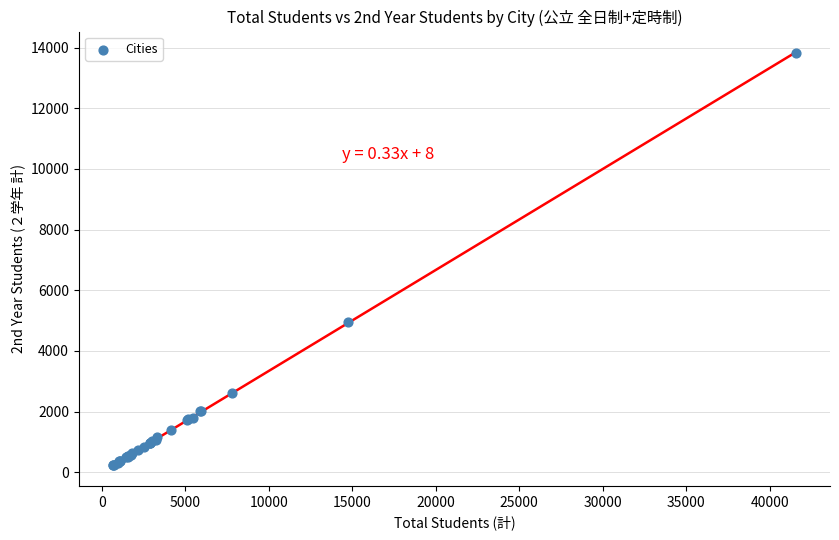

What Y value in the scatter plot is closest to 7029?

4943